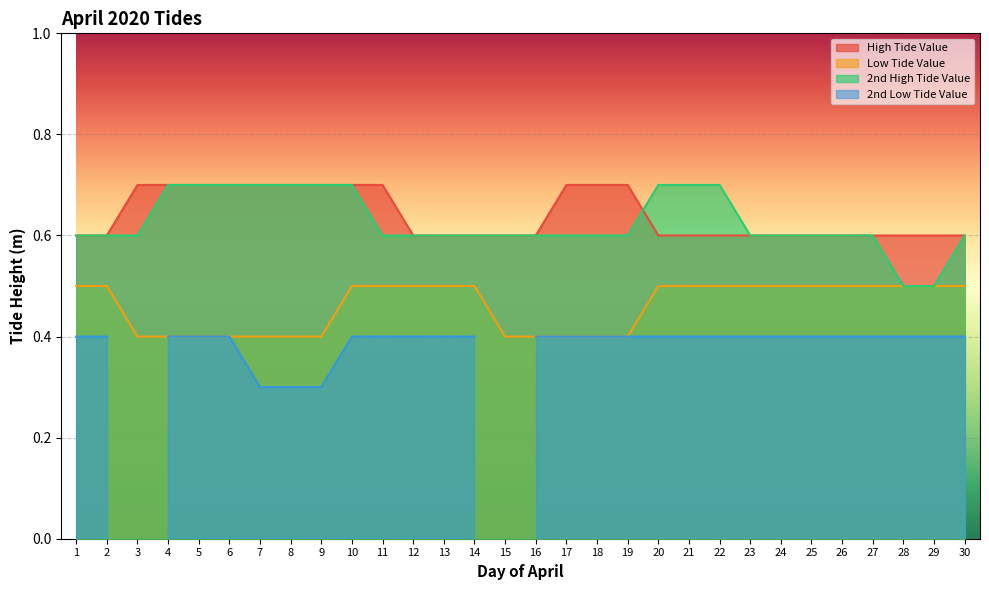

What is the minimum value for High Tide Value?

0.6